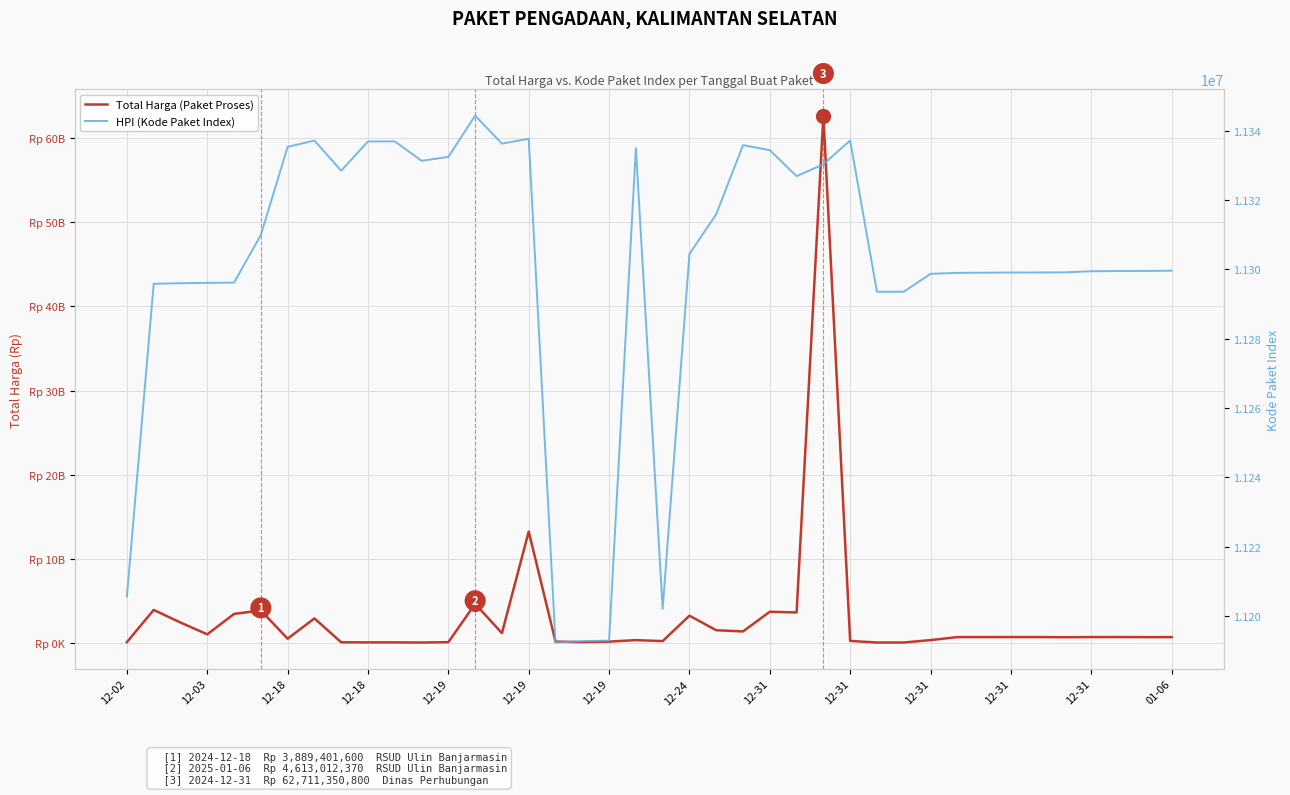

Which label corresponds to the smallest value in the chart?

12-31